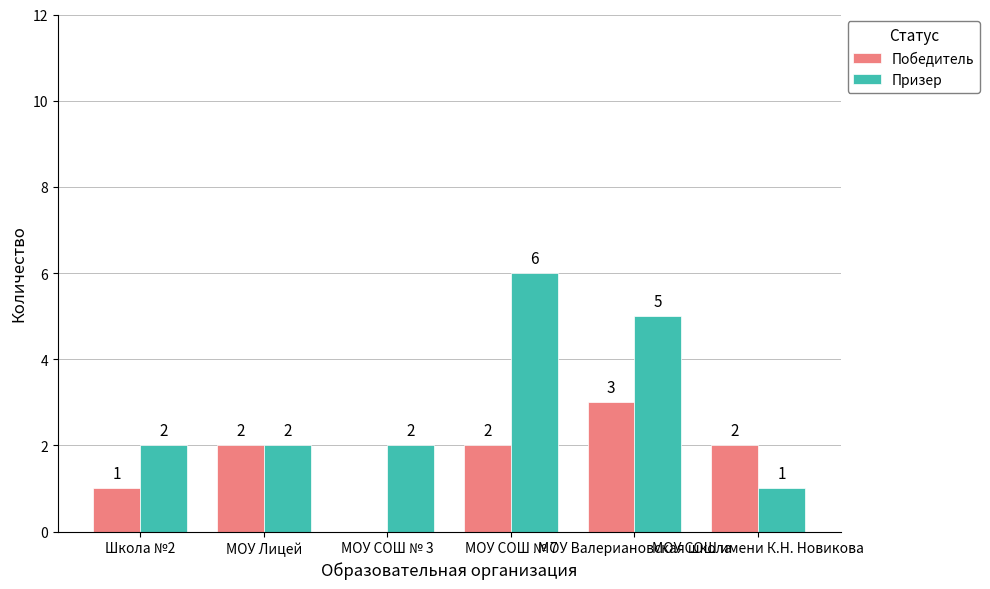

The Призер series shows 2 at МОУ СОШ имени К.Н. Новикова. True or false?

False